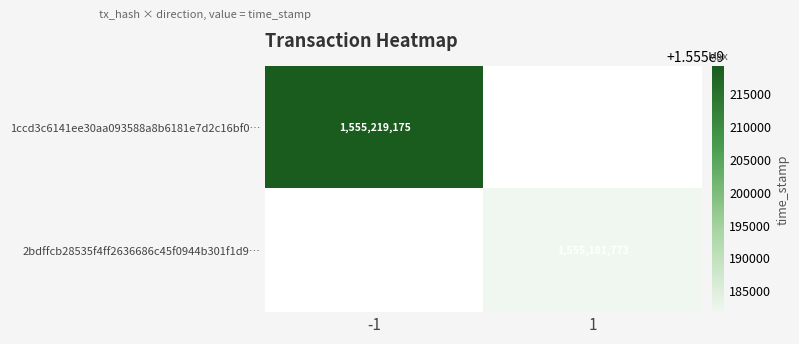

Is it true that 1ccd3c6141ee30aa093588a8b6181e7d2c16bf0… equals 1555219175 at -1?

True